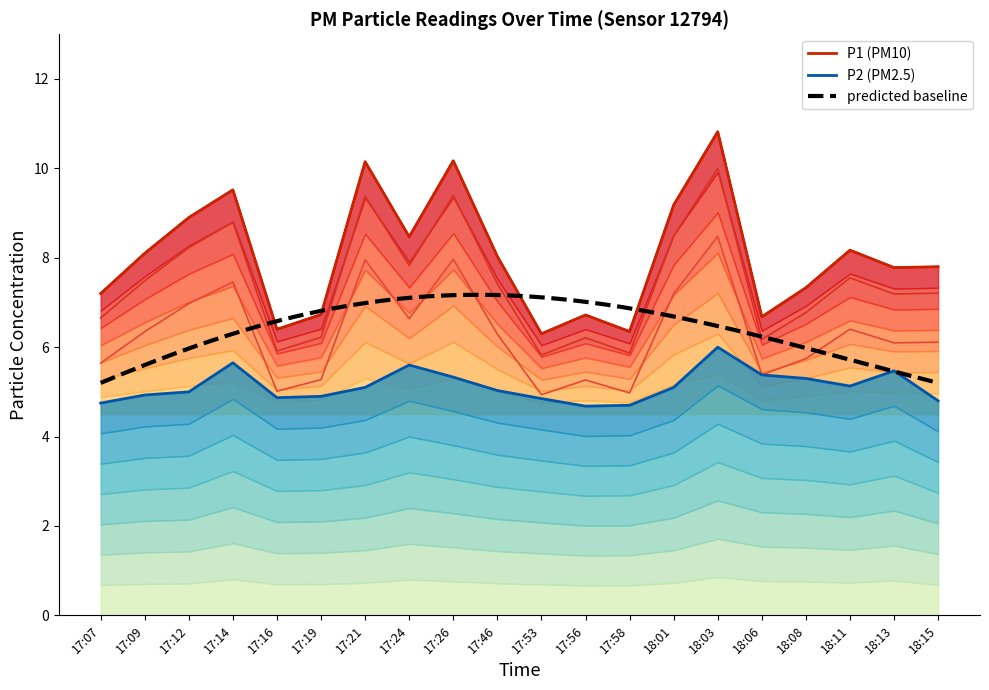

At how many categories does at least one series exceed 4?

20